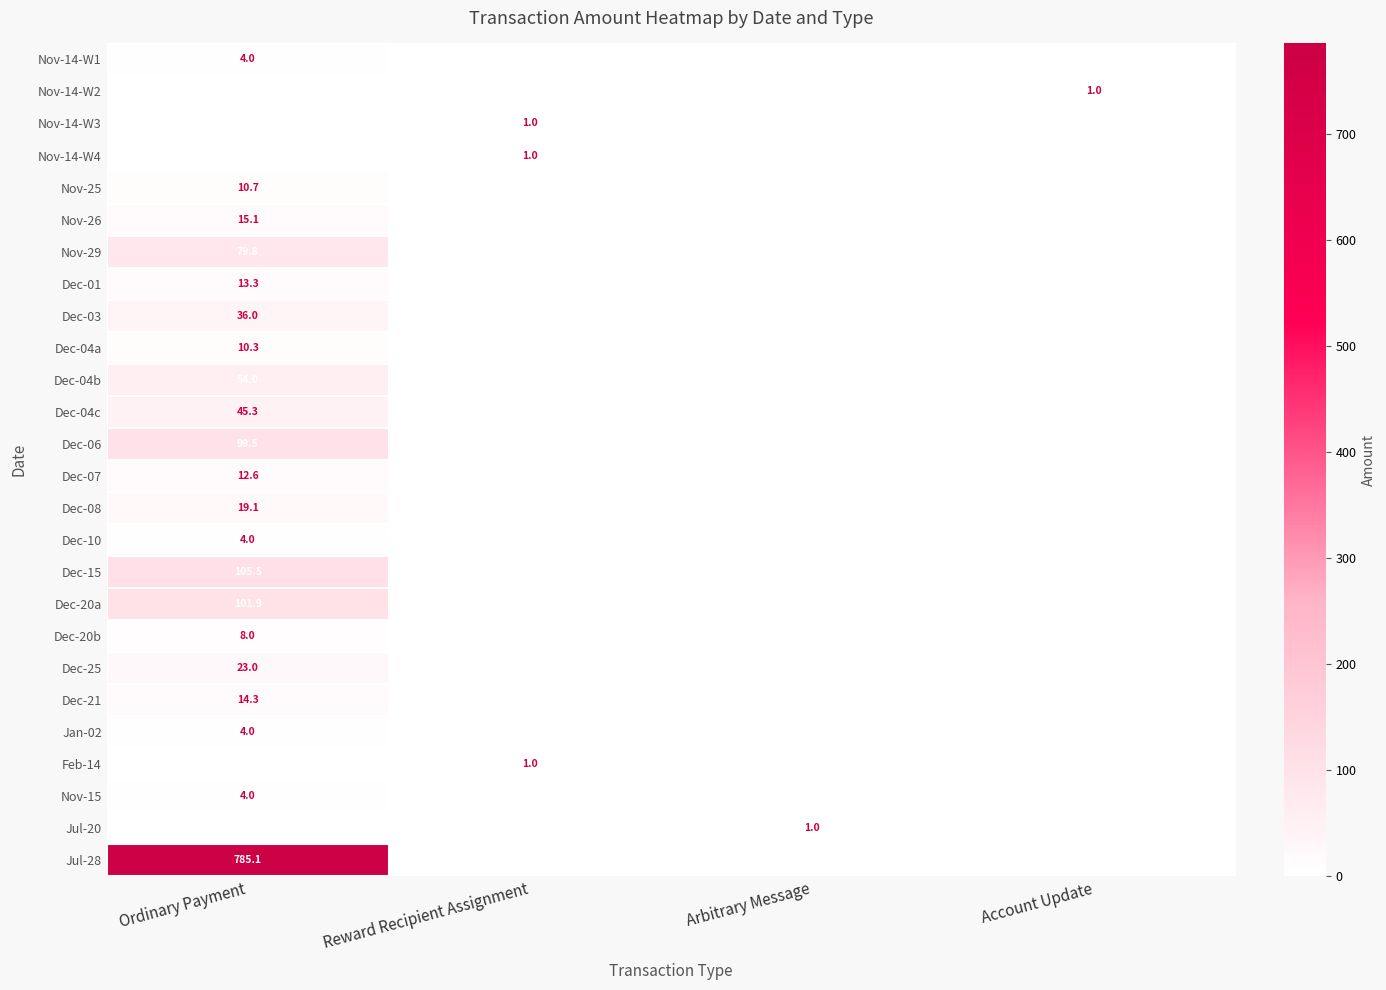

What is the spread (max minus min) of values at Ordinary Payment?

785.1